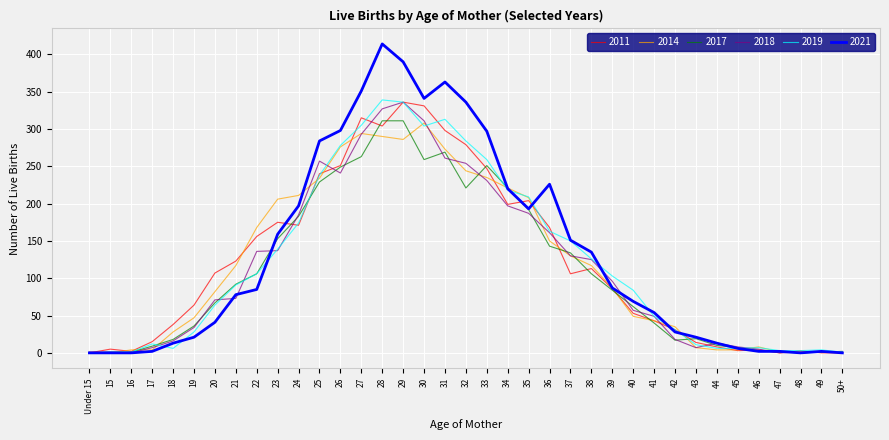

Which series has the widest spread of values?

2021